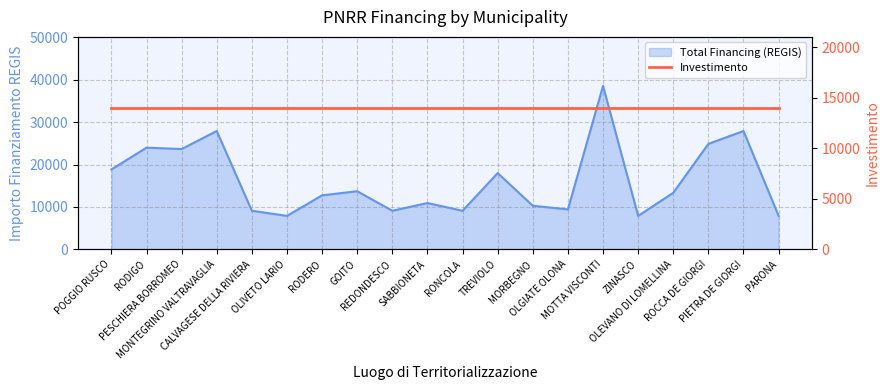

Reading right to left, list all the values displayed in this chart.

7891	27922	24887	13354	7891	38565	9427	10284	17997	9105	10926	9105	13712	12747	7891	9105	27922	23673	23996	18854